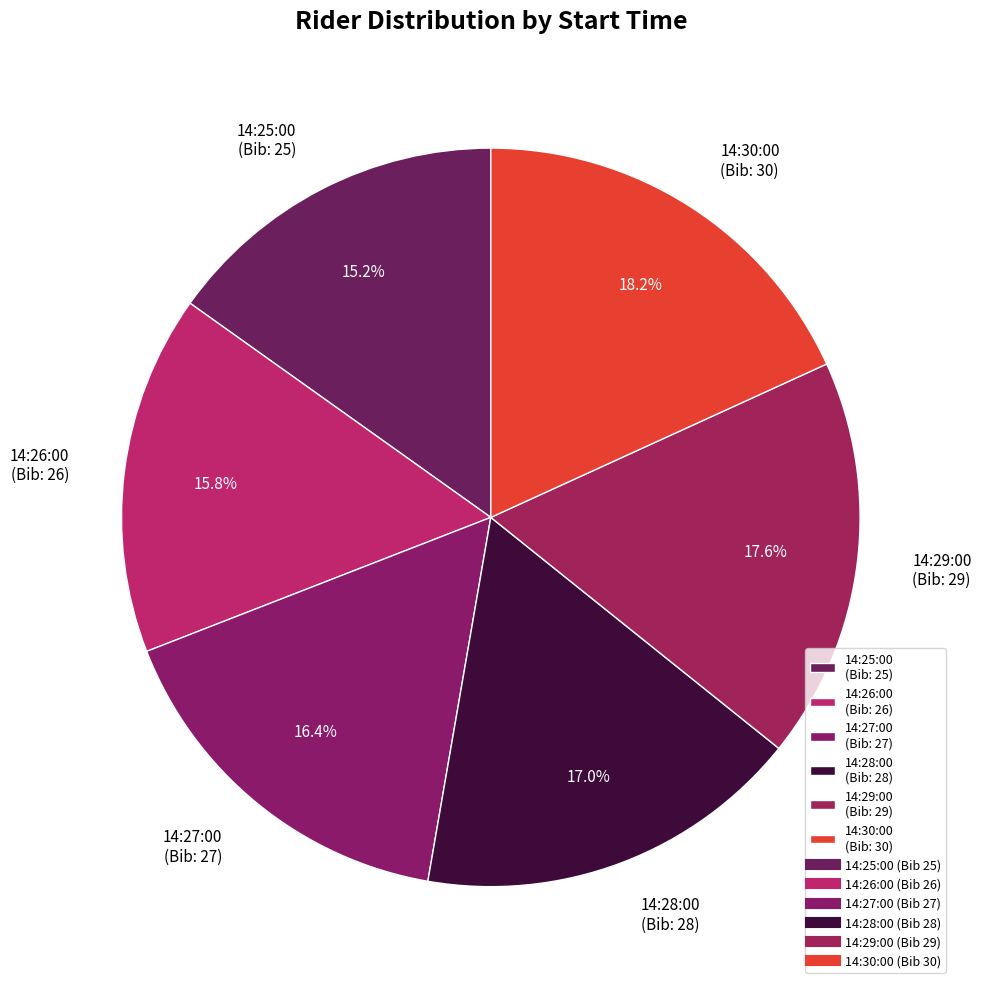

True or false: 14:27:00 accounts for 16% of the total.

True